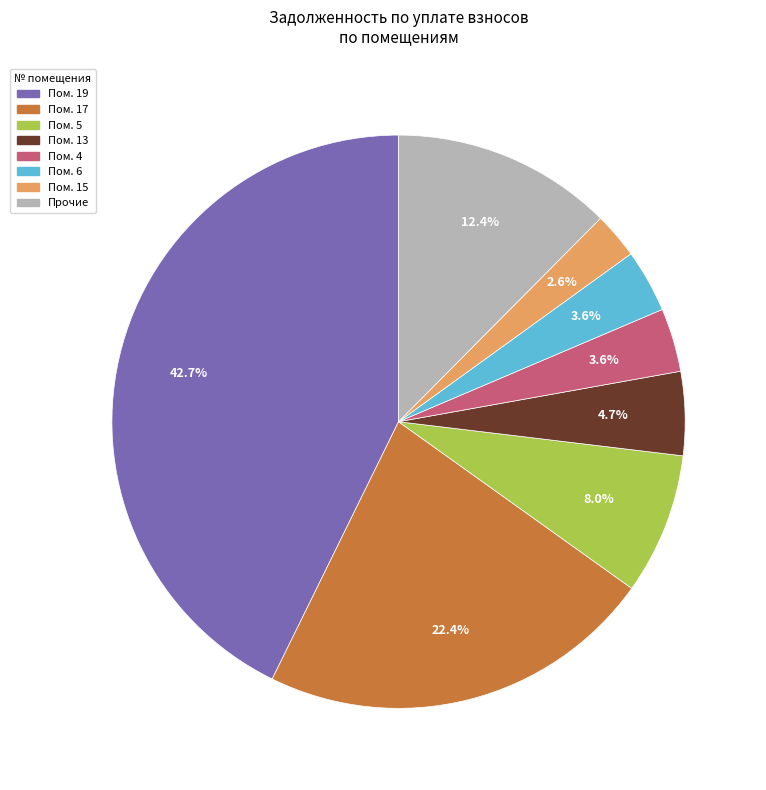

Is there a majority slice in this chart?

No